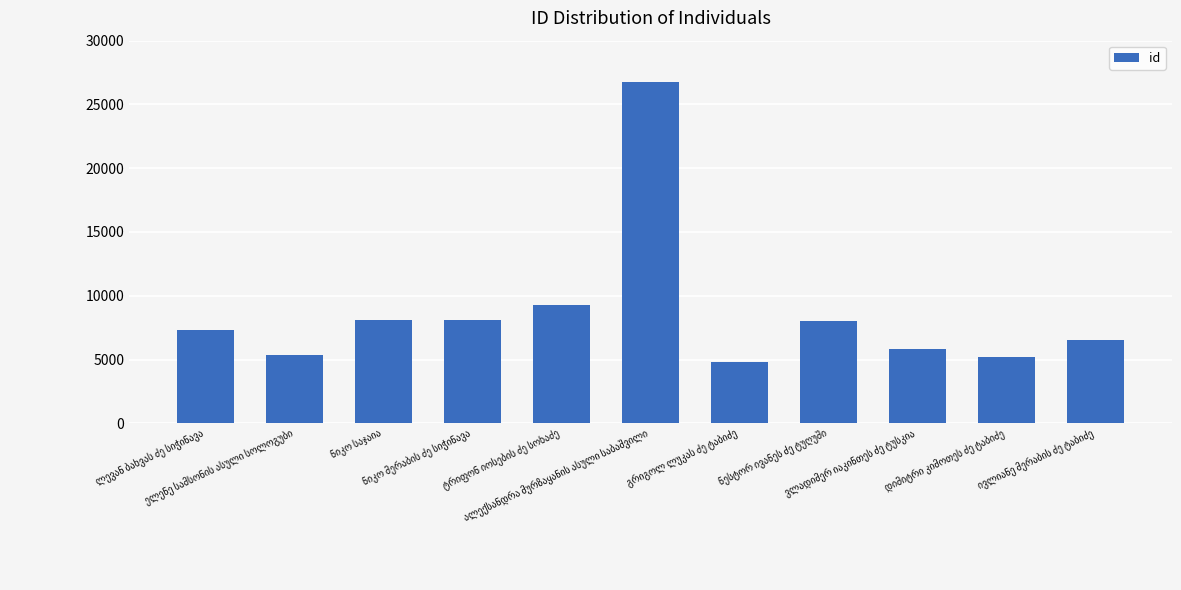

What is the difference between the maximum and minimum values?

21924